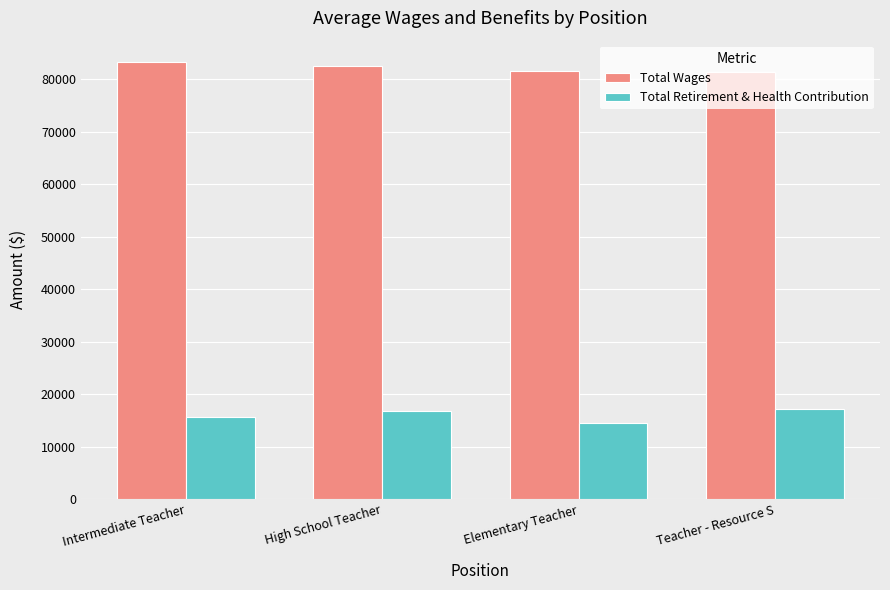

What is the difference between the highest and lowest values at Elementary Teacher?

67021